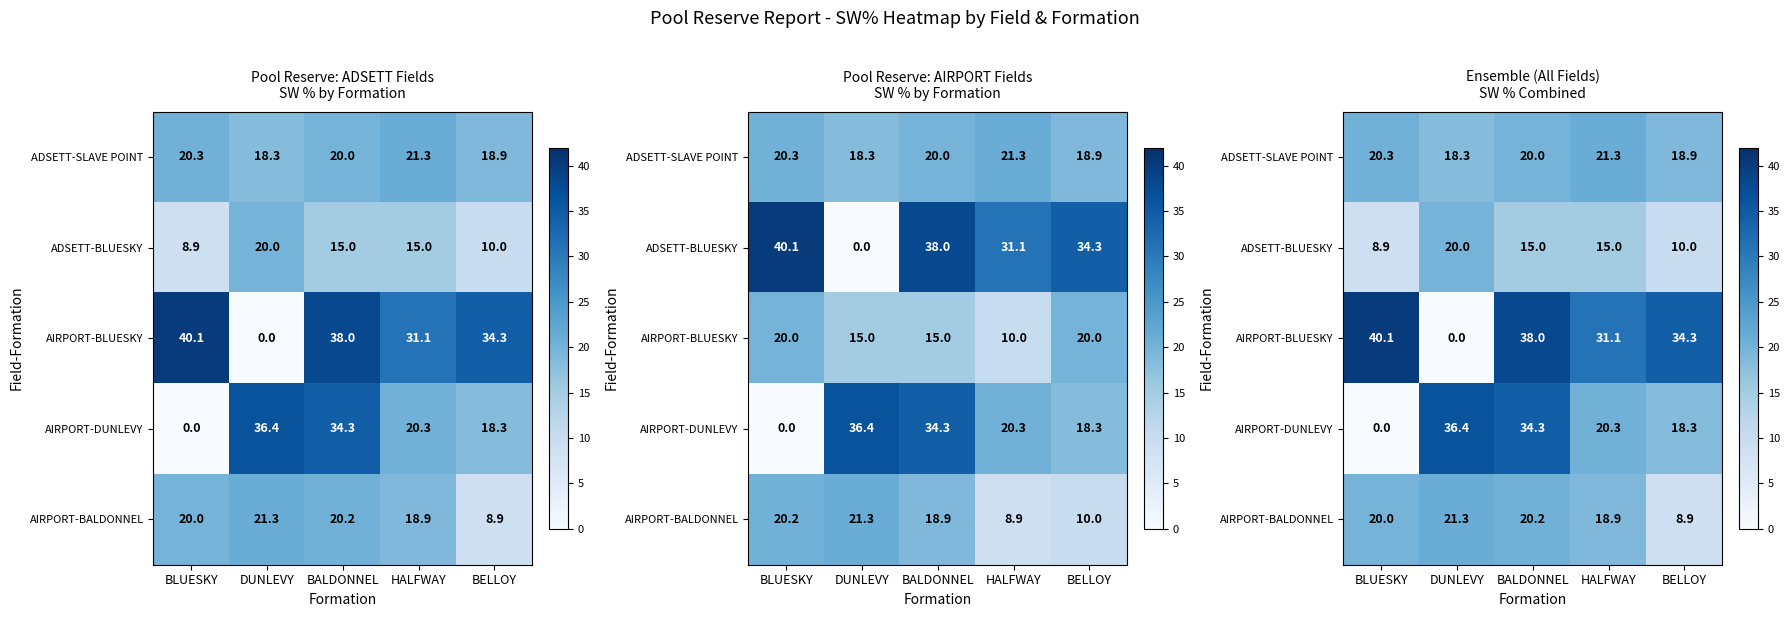

The AIRPORT-BALDONNEL series shows 21.3 at DUNLEVY. True or false?

True